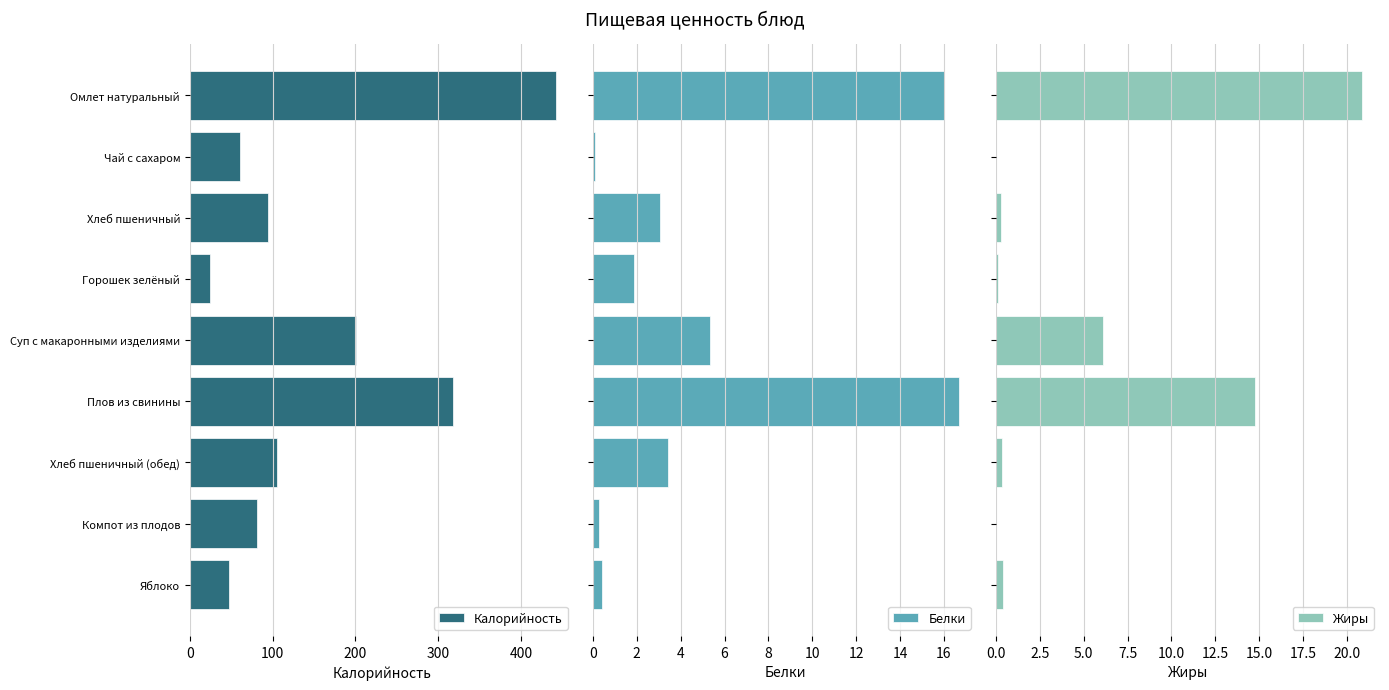

What is the sum of all Калорийность values?

1373.4